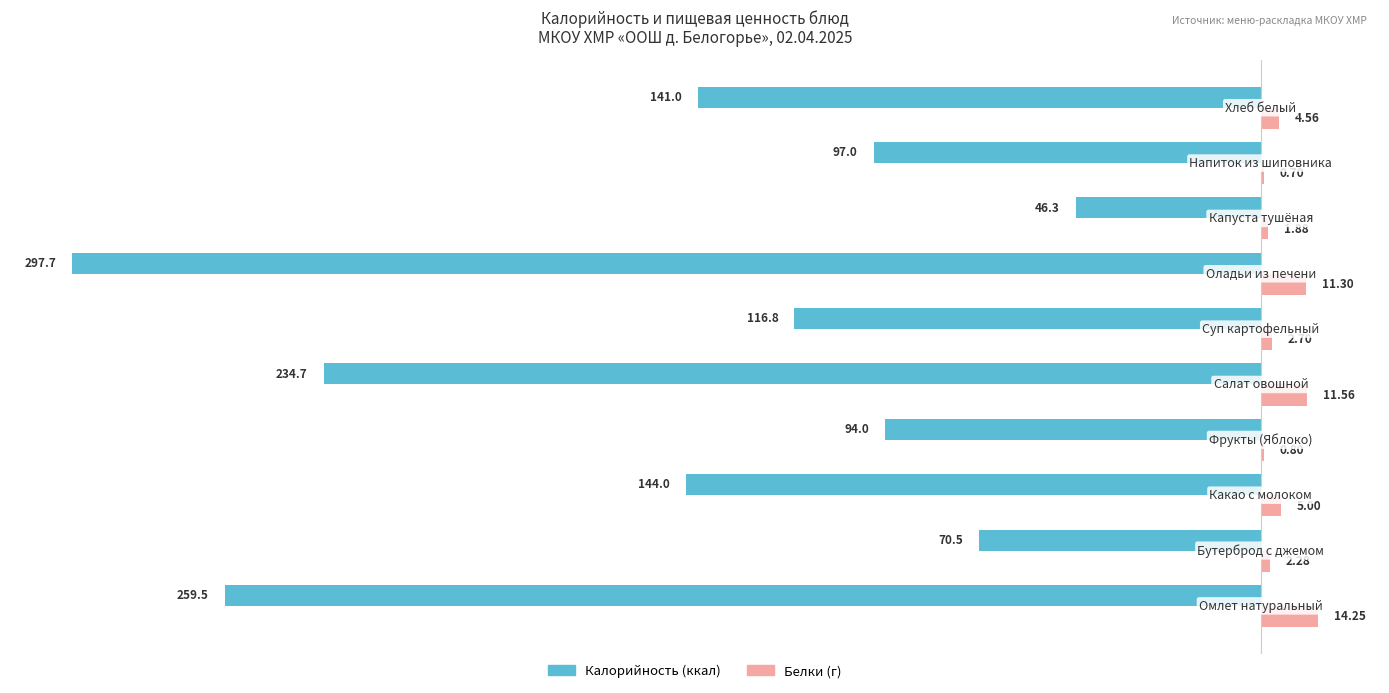

The value of Белки at 50 is 0.4. True or false?

False